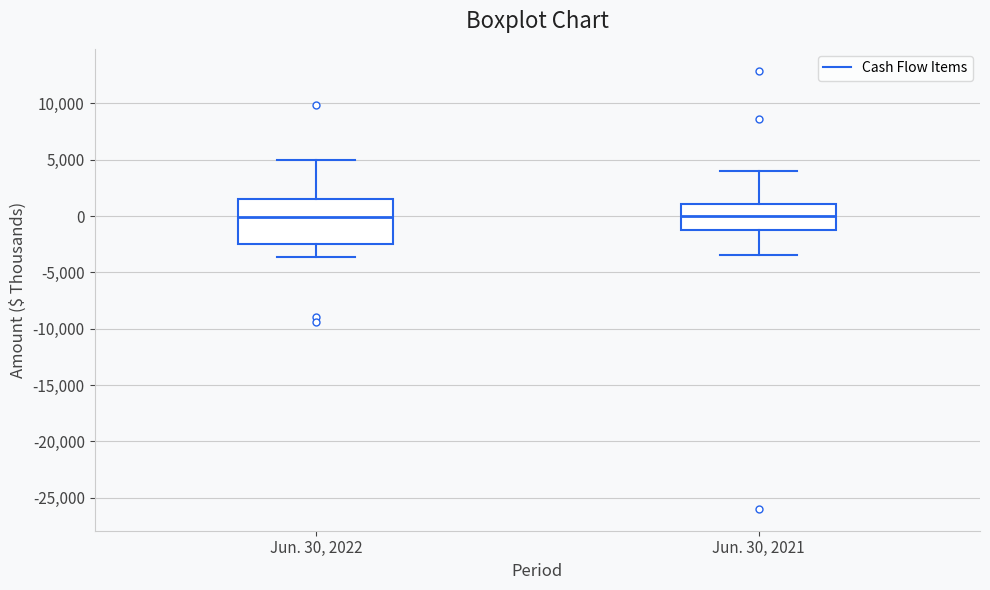

Reading left to right, transcribe this box plot: for each box, give where its median line is, the range the box spans, and where its two whiskers end, as read against the y-axis. The values are not printed on the chart, so give them approximately, as read against the axis.

Jun. 30, 2022: median 0, box -2500 to 1500, whiskers -3500 to 5000
Jun. 30, 2021: median 0, box -1000 to 1000, whiskers -3500 to 4000